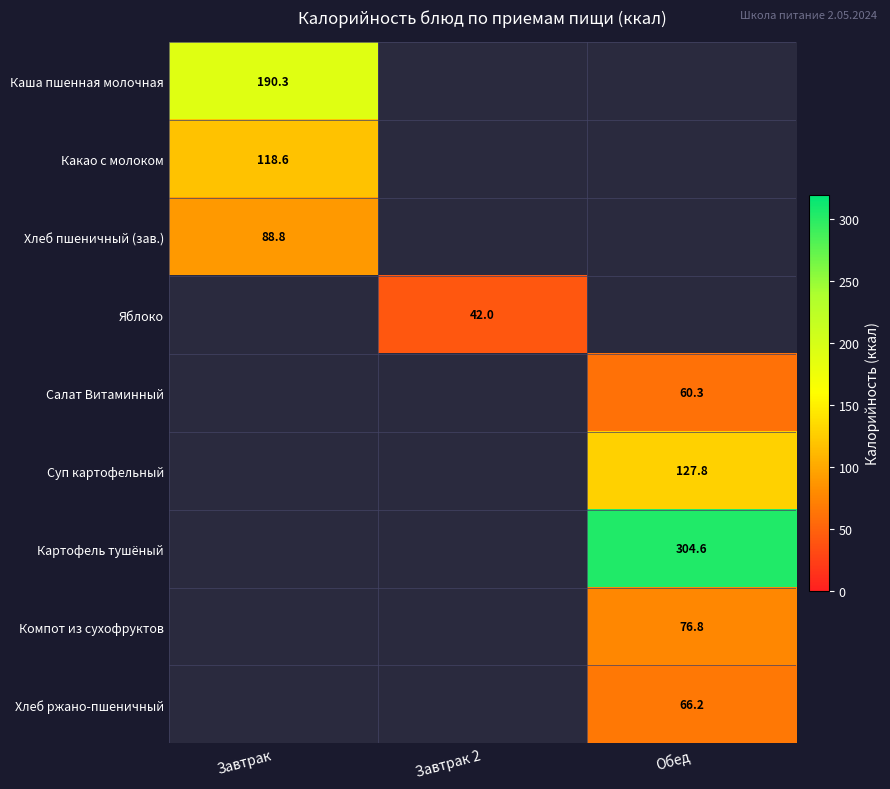

Is it true that Картофель тушёный equals 65.4 at Обед?

False